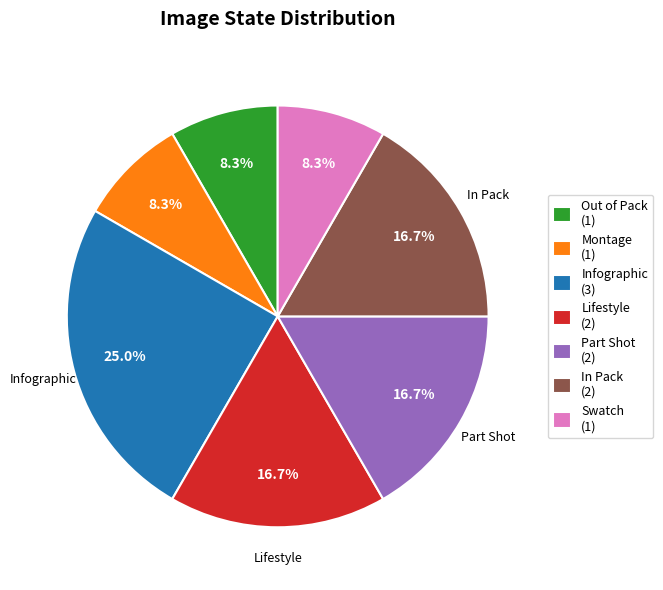

Does any single category account for the majority?

No